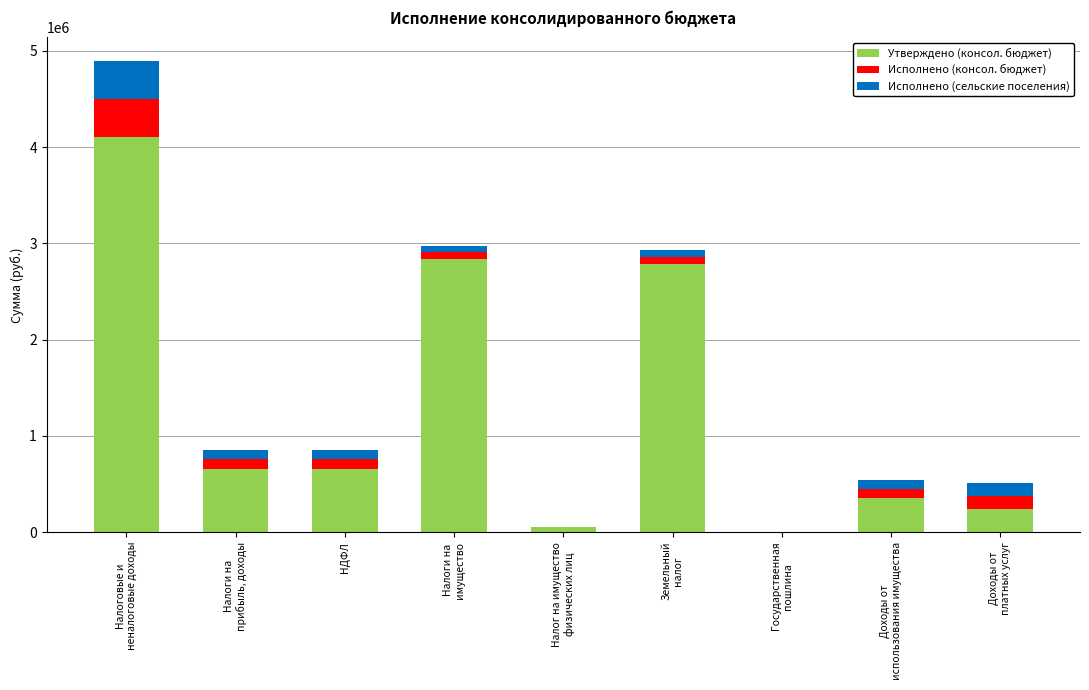

Are the bars horizontal?

No